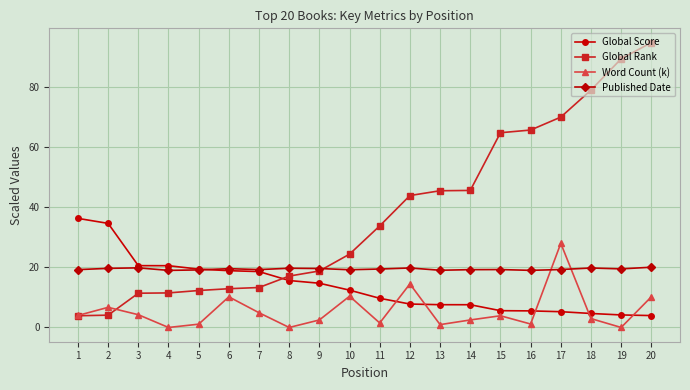

Which label corresponds to the largest value in the chart?

20